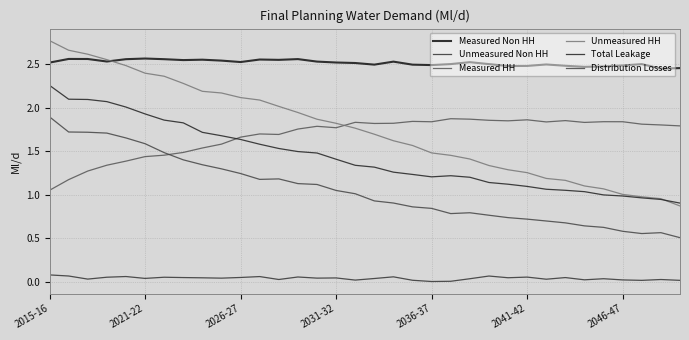

Count the number of data series in this chart.

6